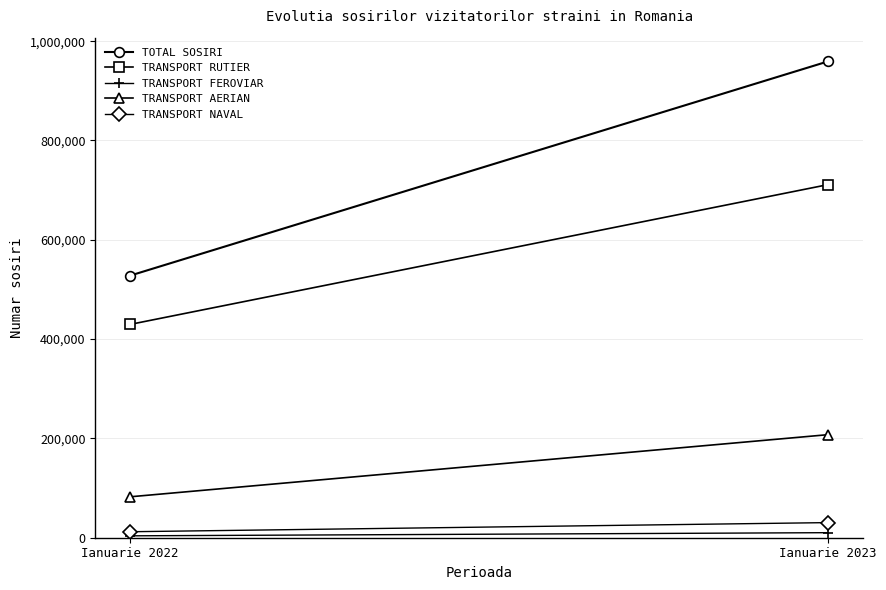

At which label is TRANSPORT RUTIER closest to 570340?

Ianuarie 2022